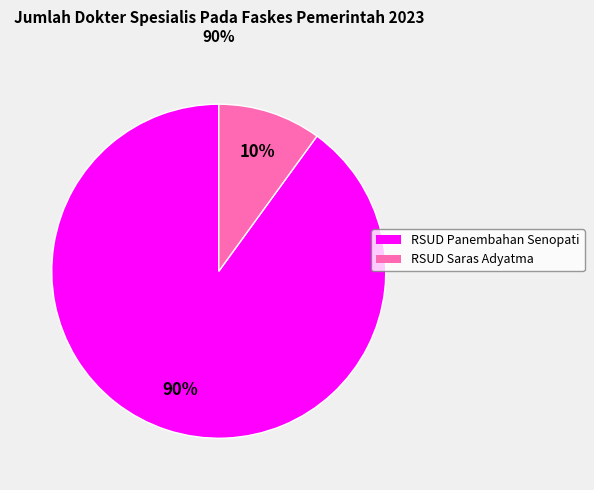

Approximately how many times larger is the value at RSUD Saras Adyatma compared to RSUD Panembahan Senopati?

0.1